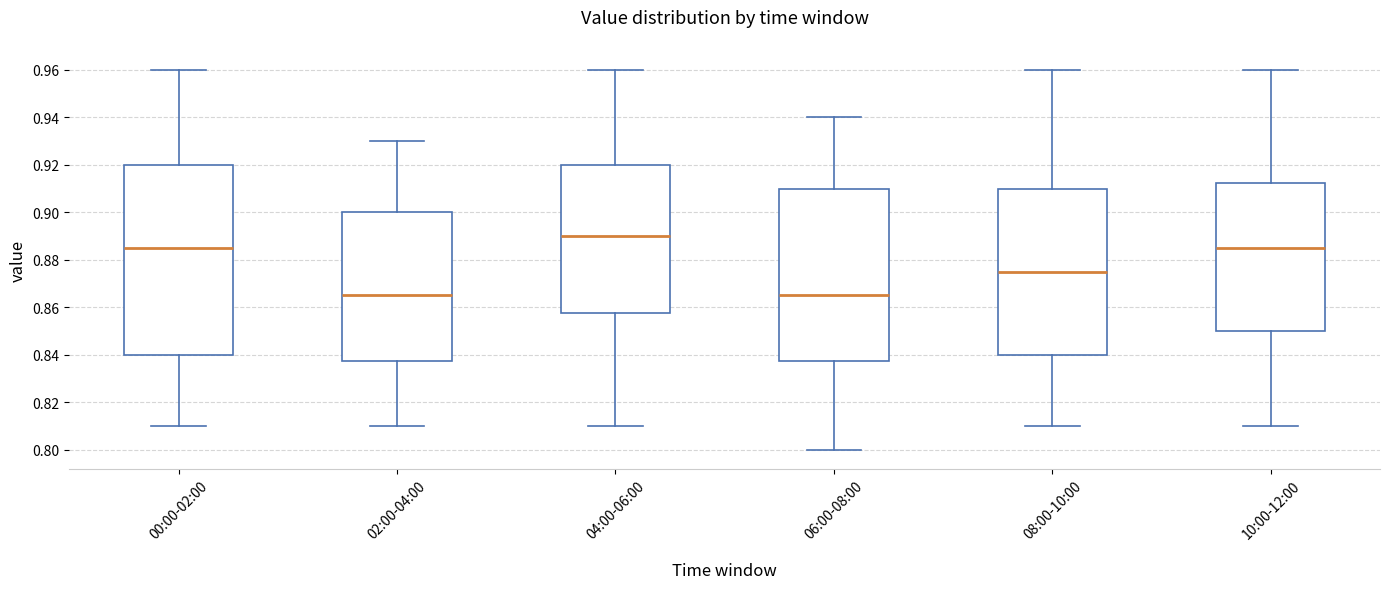

Where does the median line of the box for 04:00-06:00 sit on the y-axis? The values are not printed on the chart, so give them approximately, as read against the axis.

0.890